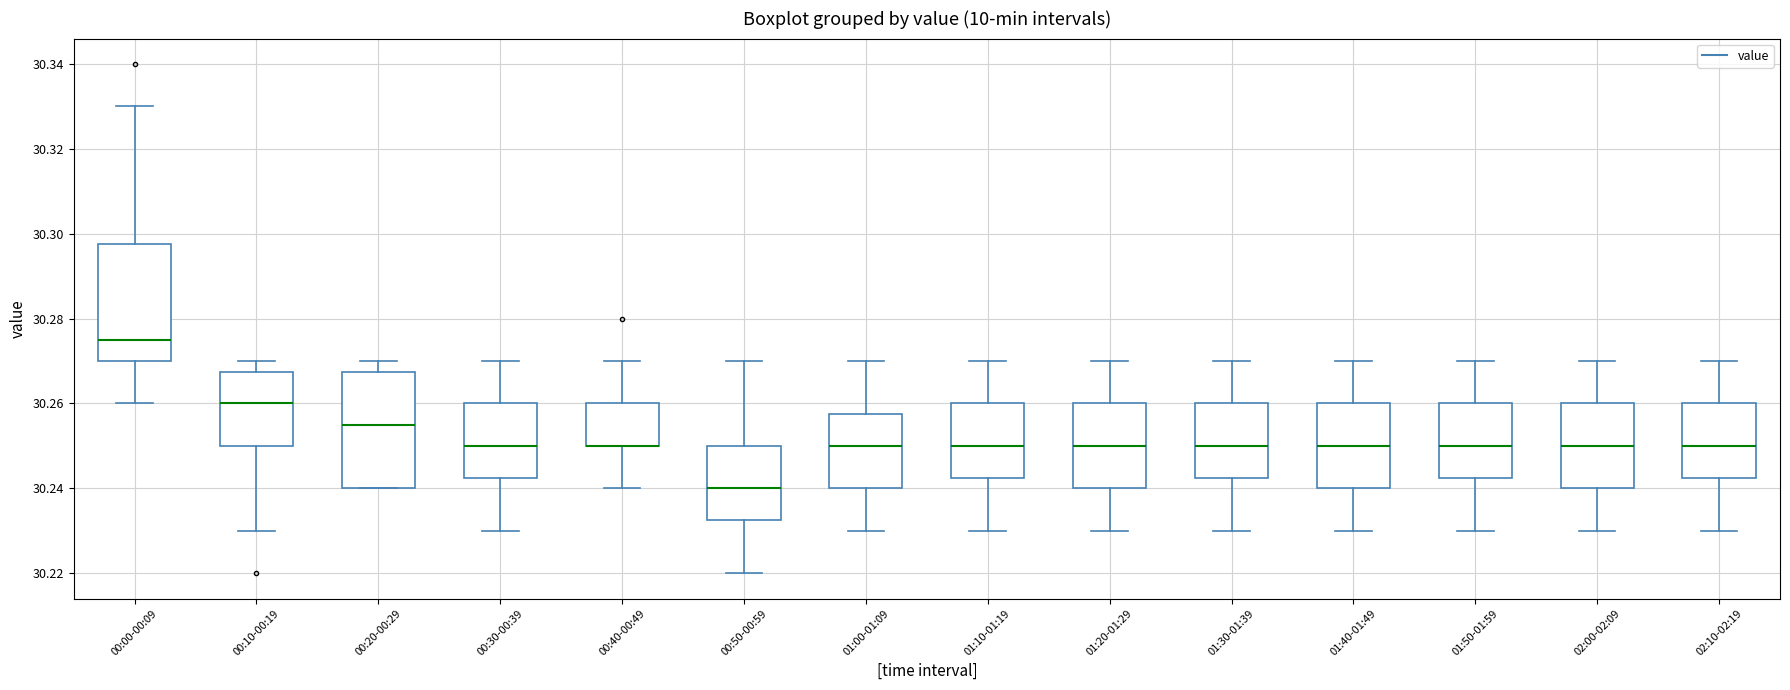

Reading left to right, read every box against the y-axis: the position of its median line, the range the box covers, and the ends of its whiskers. The values are not printed on the chart, so give them approximately, as read against the axis.

00:00-00:09: median 30.276, box 30.270 to 30.298, whiskers 30.260 to 30.330
00:10-00:19: median 30.260, box 30.250 to 30.268, whiskers 30.230 to 30.270
00:20-00:29: median 30.256, box 30.240 to 30.268, whiskers 30.240 to 30.270
00:30-00:39: median 30.250, box 30.242 to 30.260, whiskers 30.230 to 30.270
00:40-00:49: median 30.250 (drawn on the box's lower edge), box 30.250 to 30.260, whiskers 30.240 to 30.270
00:50-00:59: median 30.240, box 30.232 to 30.250, whiskers 30.220 to 30.270
01:00-01:09: median 30.250, box 30.240 to 30.258, whiskers 30.230 to 30.270
01:10-01:19: median 30.250, box 30.242 to 30.260, whiskers 30.230 to 30.270
01:20-01:29: median 30.250, box 30.240 to 30.260, whiskers 30.230 to 30.270
01:30-01:39: median 30.250, box 30.242 to 30.260, whiskers 30.230 to 30.270
01:40-01:49: median 30.250, box 30.240 to 30.260, whiskers 30.230 to 30.270
01:50-01:59: median 30.250, box 30.242 to 30.260, whiskers 30.230 to 30.270
02:00-02:09: median 30.250, box 30.240 to 30.260, whiskers 30.230 to 30.270
02:10-02:19: median 30.250, box 30.242 to 30.260, whiskers 30.230 to 30.270